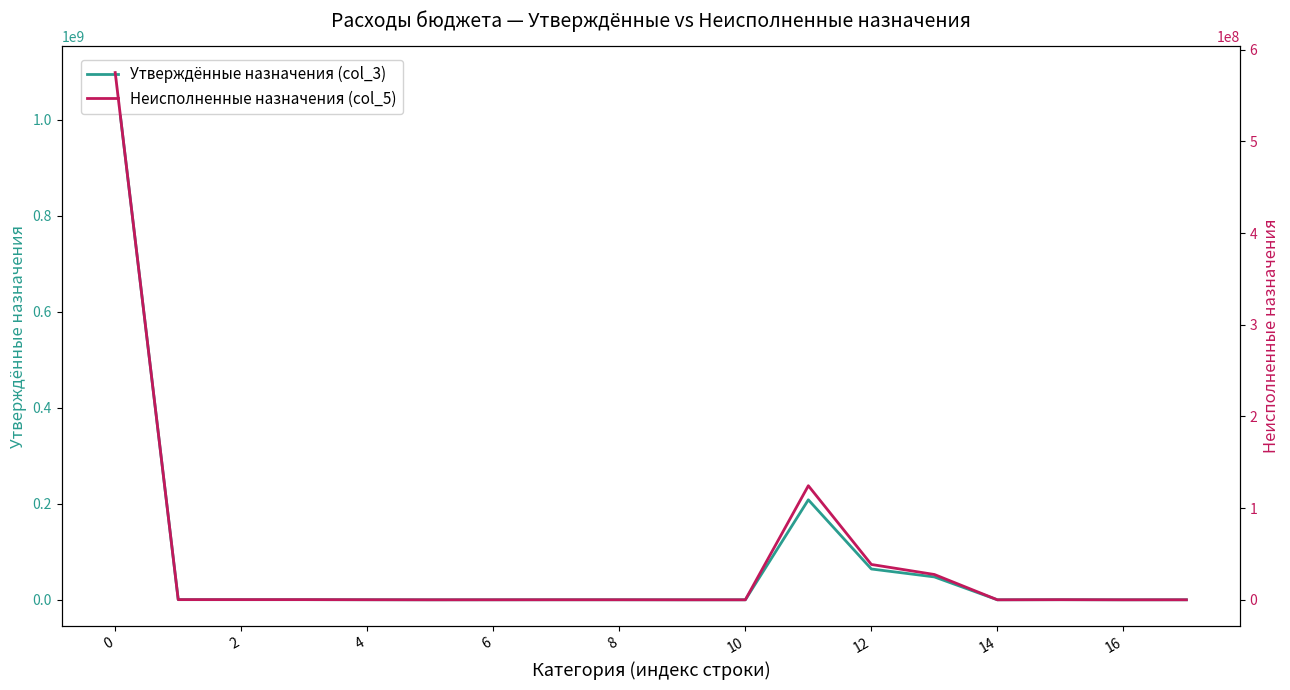

Reading right to left, what are all the values shown in this chart?

Утверждённые назначения (col_3): 48900.0	18800.0	210800.0	20000.0	47676600.0	64206300.0	208337387.1	12700.0	12700.0	87900.0	87900.0	48900.0	18800.0	143100.0	298700.0	298700.0	311400.0	1098333357.7
Неисполненные назначения (col_5): 32746.1	14100.8	140177.8	20000.0	27617461.2	38556069.7	124450647.2	12700.0	12700.0	65274.4	65274.4	32746.1	14100.8	93330.9	205452.2	205452.2	218152.2	575081980.3